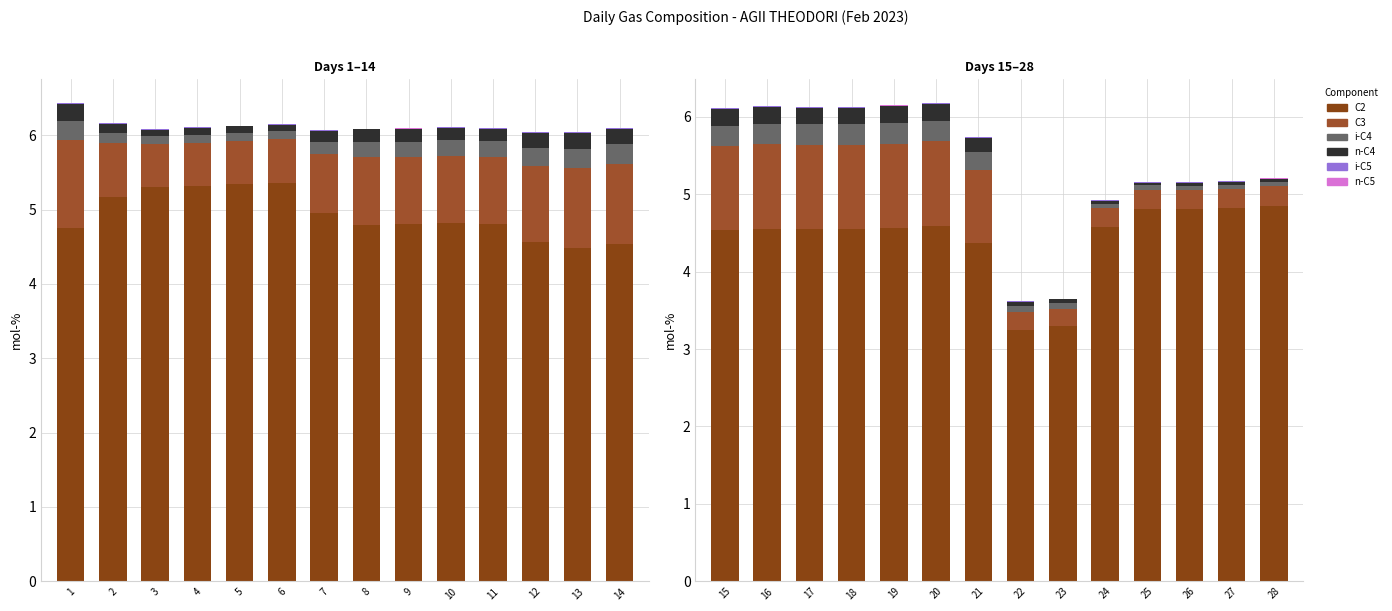

How many distinct data groups are displayed?

6